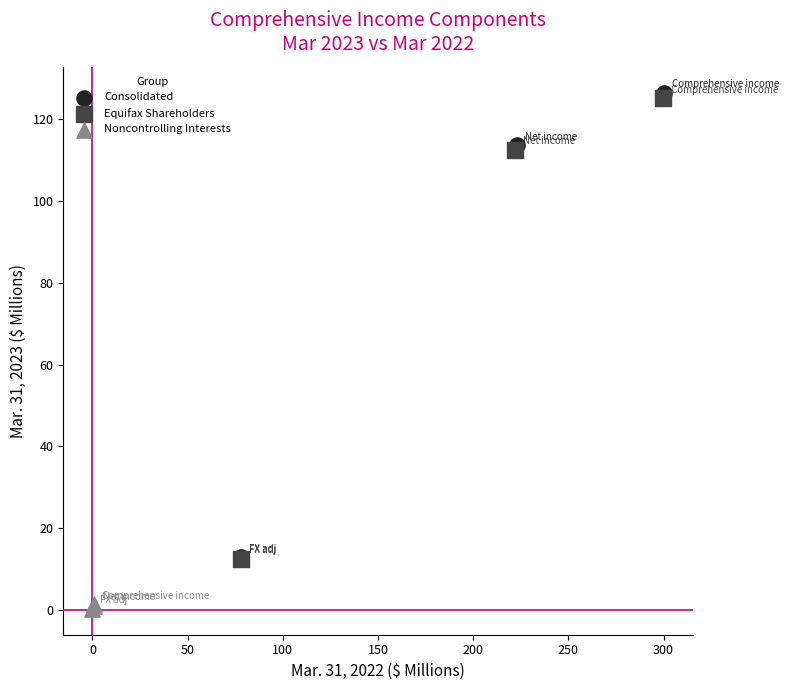

Which series has the largest Y range (max minus min)?

Consolidated